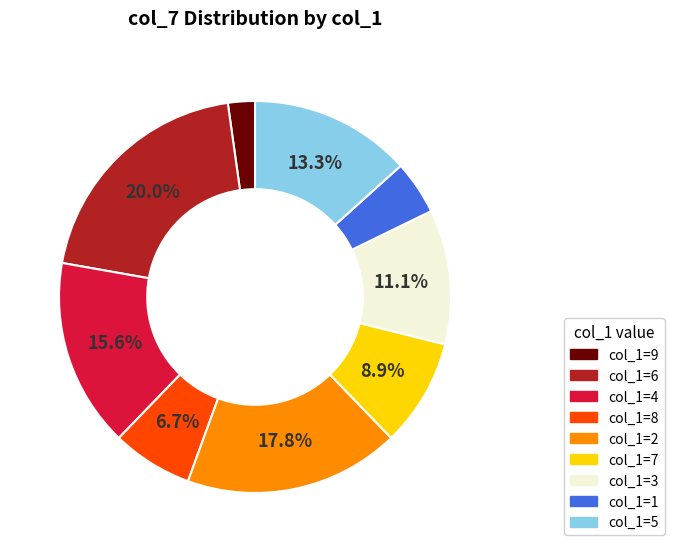

To the nearest percent, what is the average slice percentage?

11%